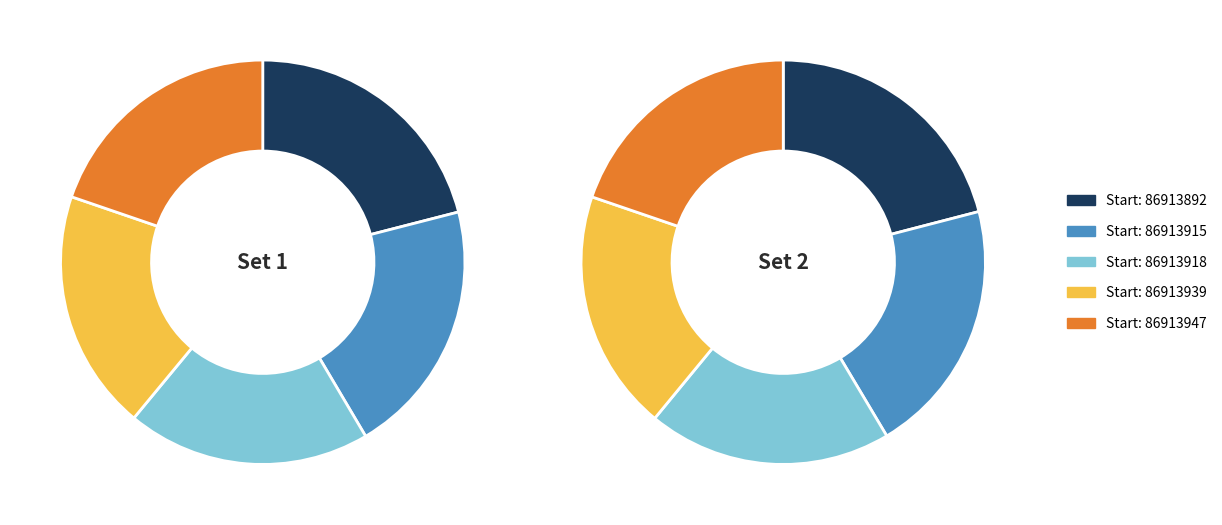

The 86913915 slice represents 20% of the pie. True or false?

True